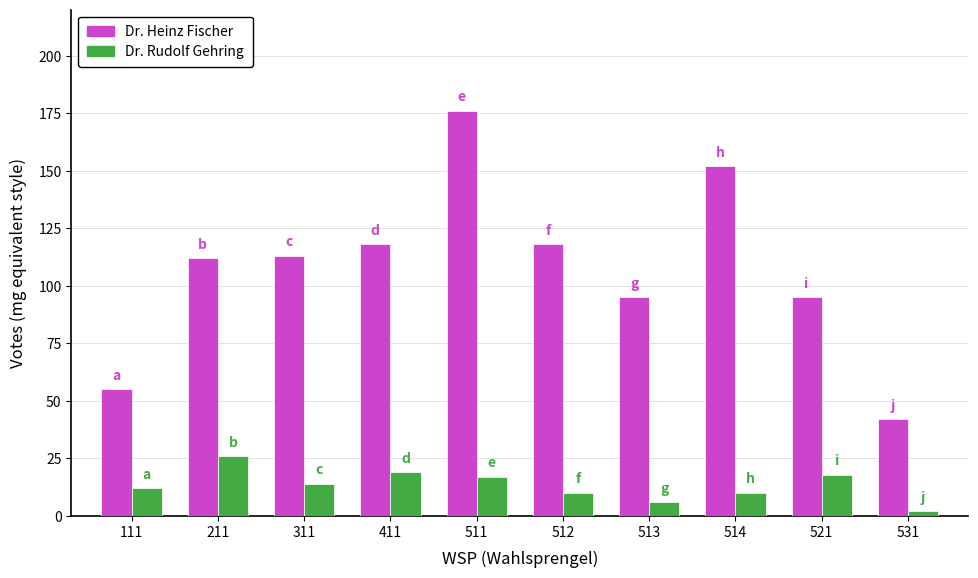

What is the total value across all series at 513?

101